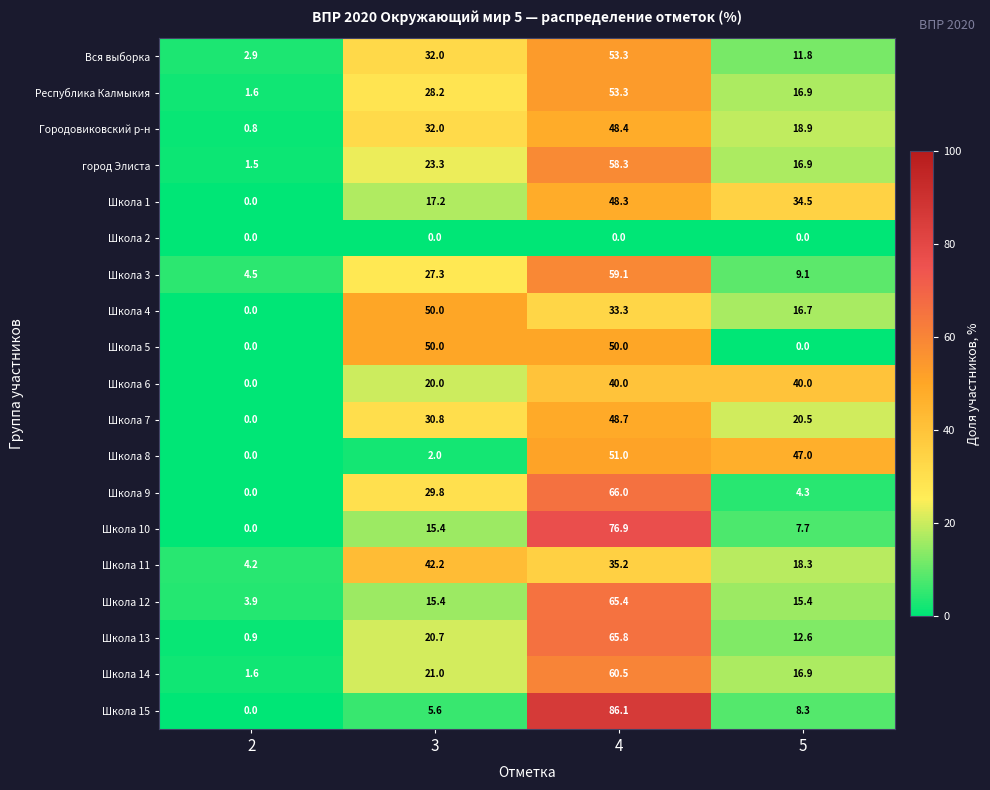

What is the sum of all Школа 3 values?

100.0